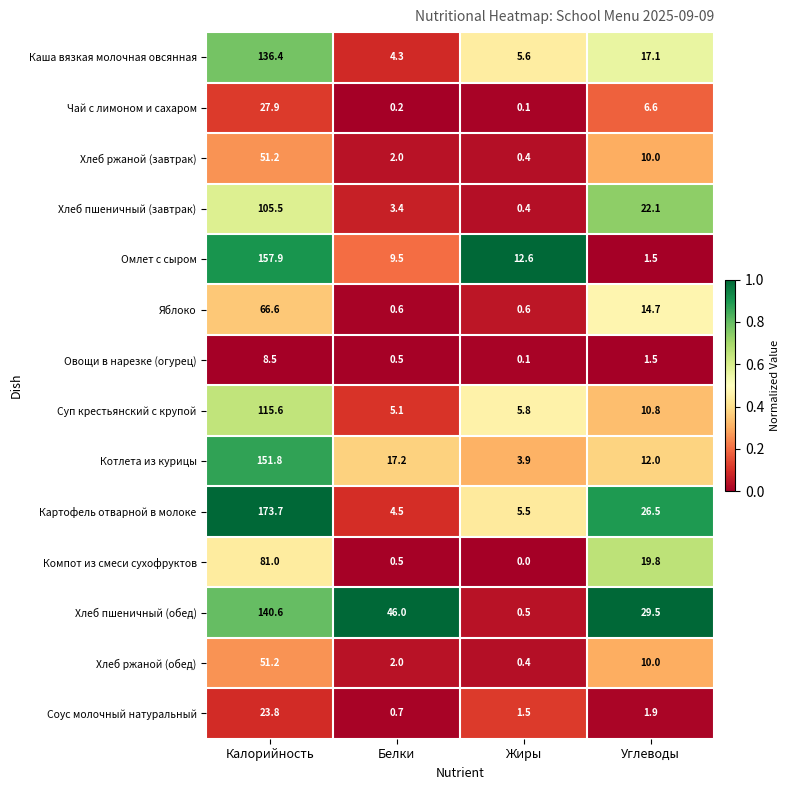

Is it true that Картофель отварной в молоке equals 4.5 at Белки?

True